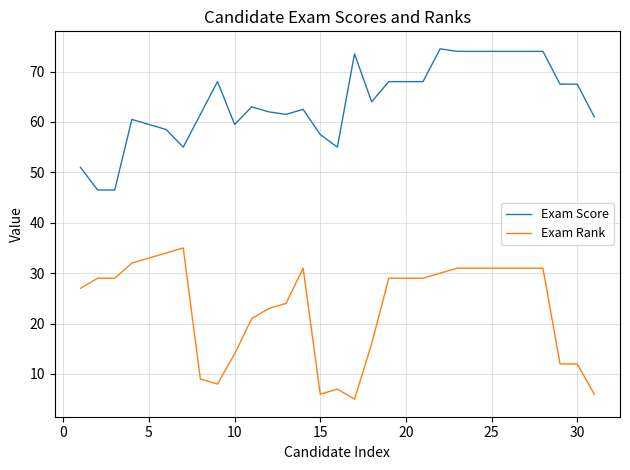

True or false: Exam Score and Exam Rank intersect in this chart.

False